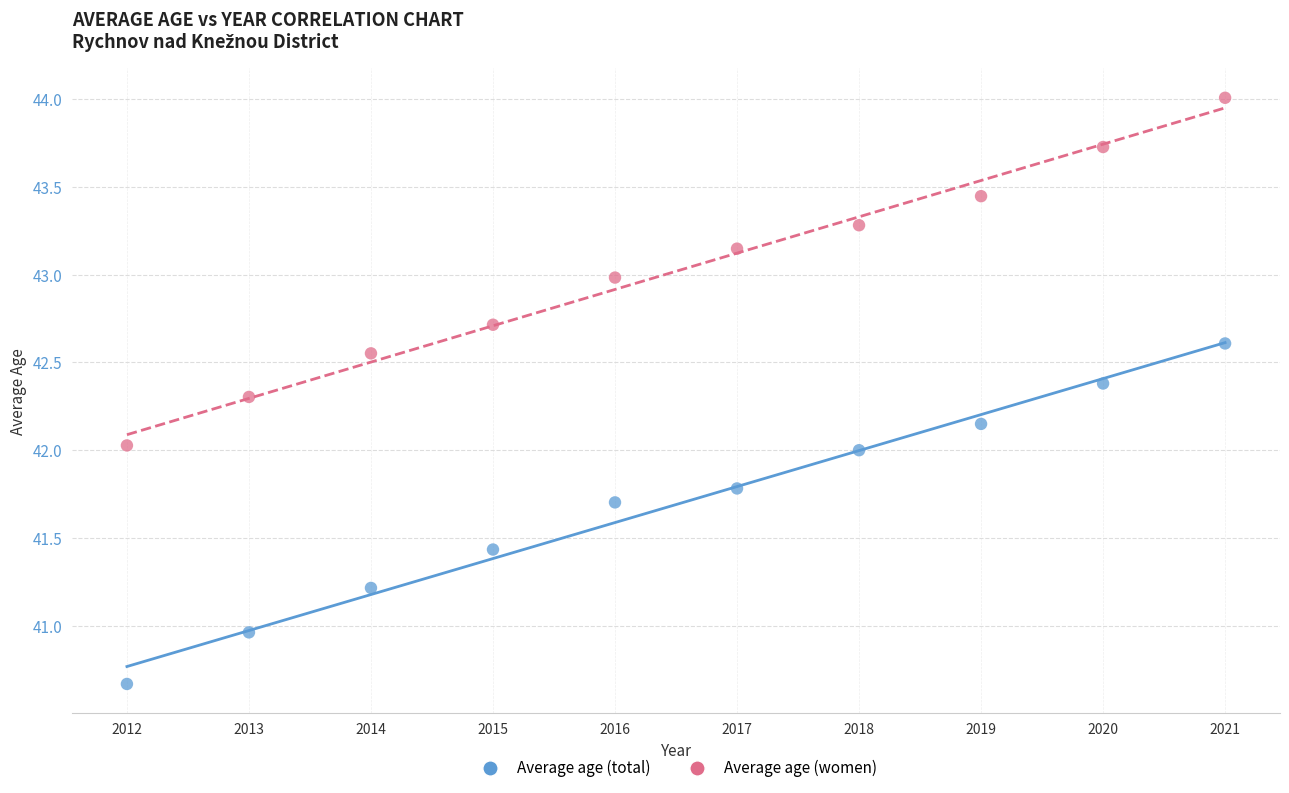

Which series reaches the maximum Y coordinate?

Average age (women)